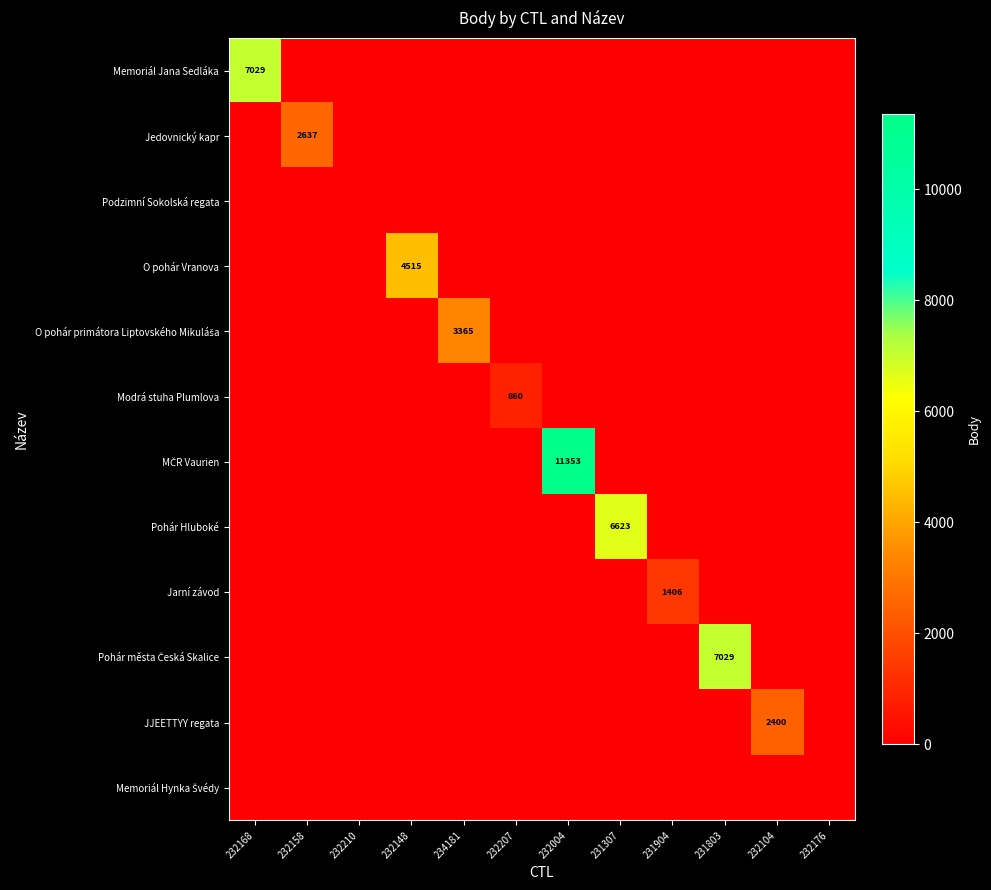

What is the total value across all series at 232148?

4515